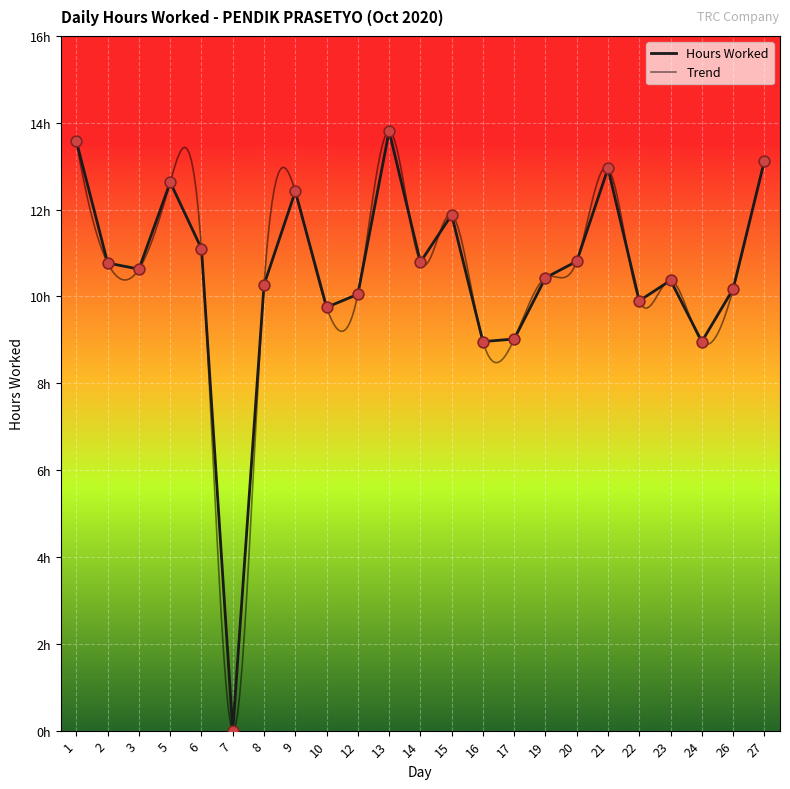

Between 5 and 14, which is larger?

5